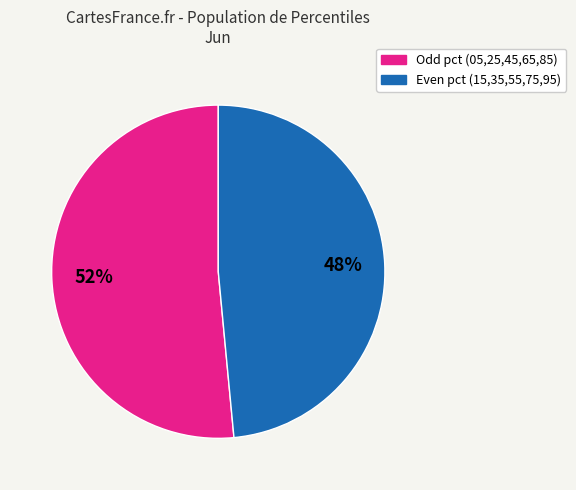

Is there a majority slice in this chart?

Yes